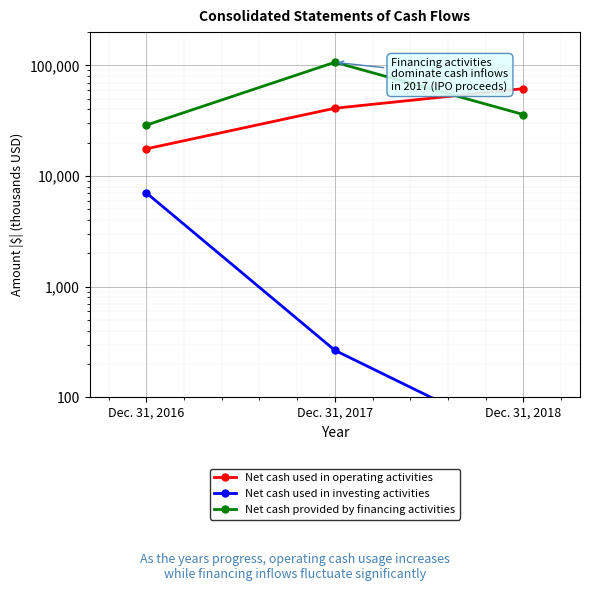

True or false: Net cash used in operating activities has a value of 17609 at Dec. 31, 2016.

True